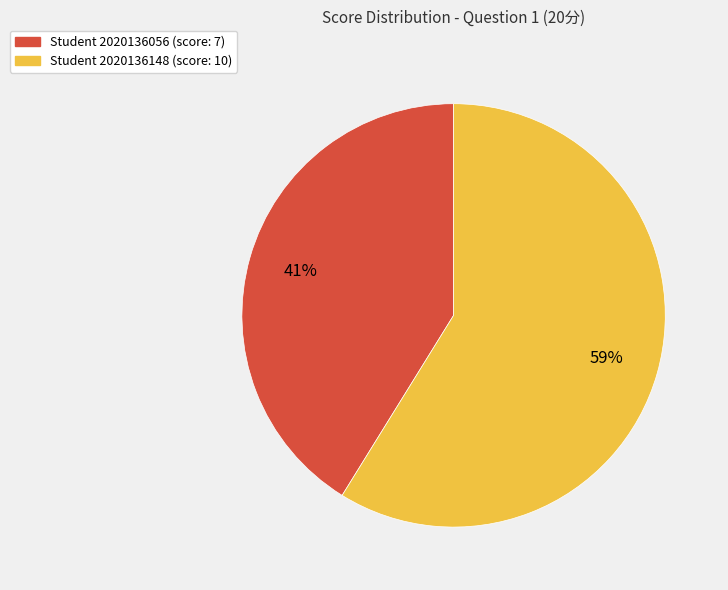

Rank the categories by value from lowest to highest.

Student 2020136056 (score: 7), Student 2020136148 (score: 10)